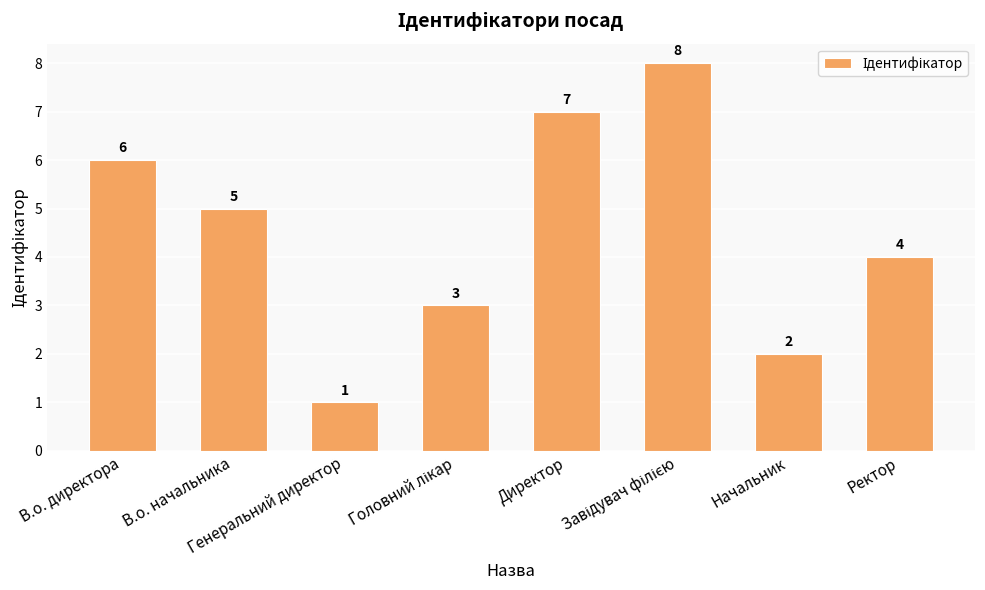

What is the change in value from В.о. директора to Начальник?

-4